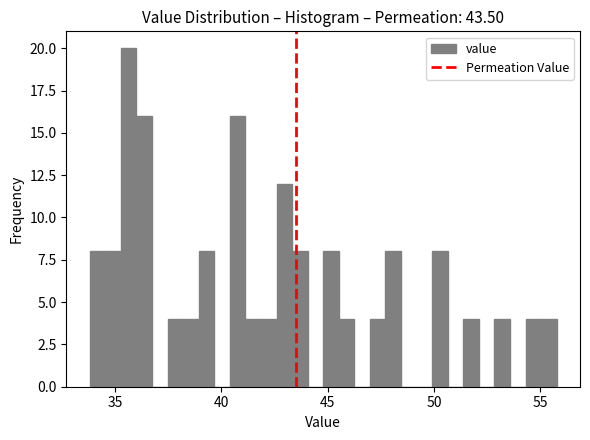

Around what value on the x-axis is the tallest bar? Give the approximate position of its centre, as read against the axis.

35.5